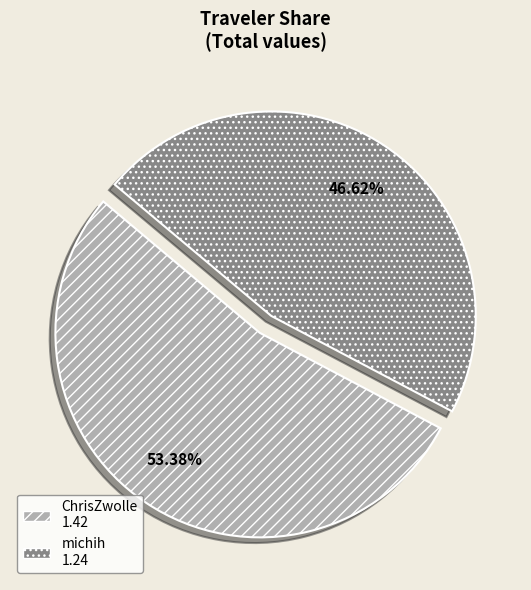

What is the total percentage of ChrisZwolle and michih?

100.0%